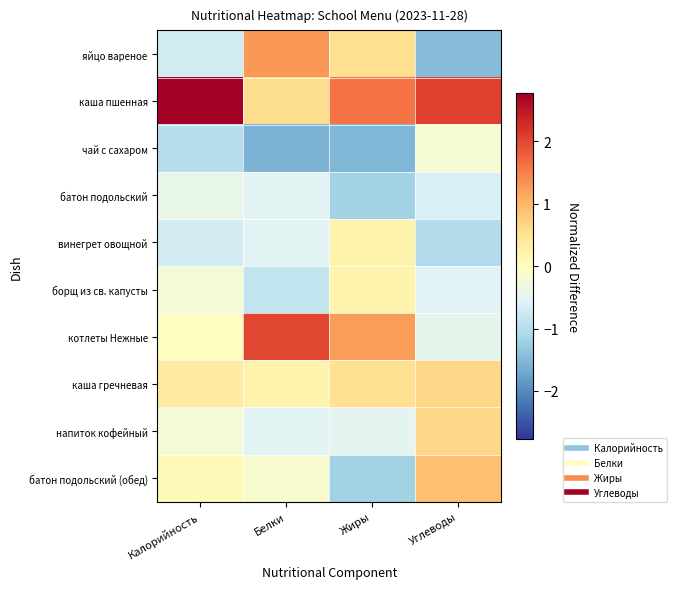

What is the spread (max minus min) of values at Углеводы?

3.5